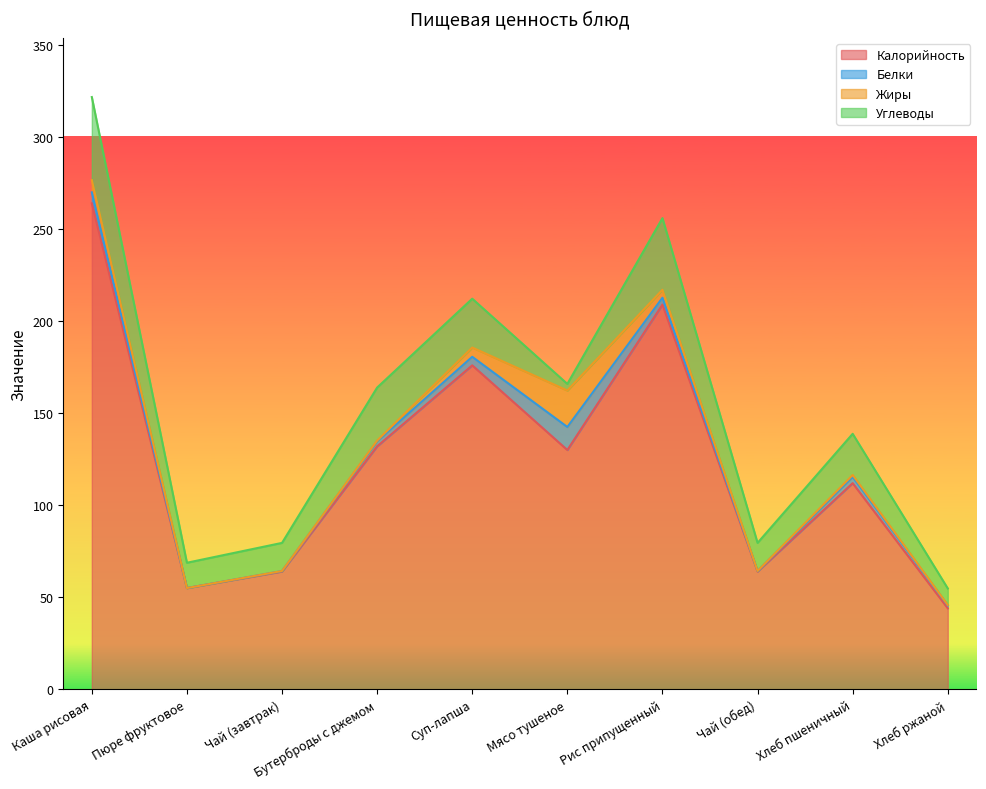

Rank the series by their maximum value, from lowest to highest.

Белки, Жиры, Углеводы, Калорийность